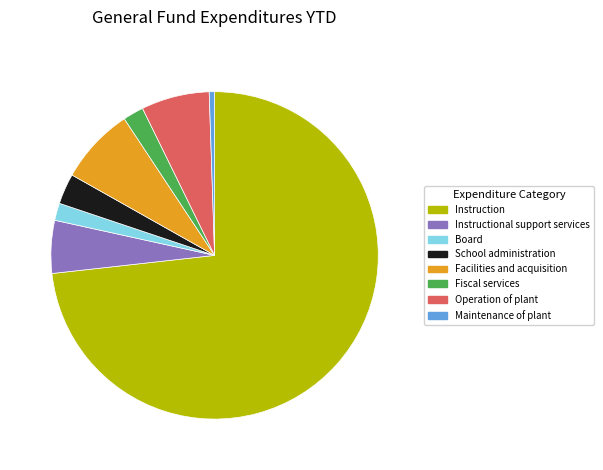

Is there a majority slice in this chart?

Yes